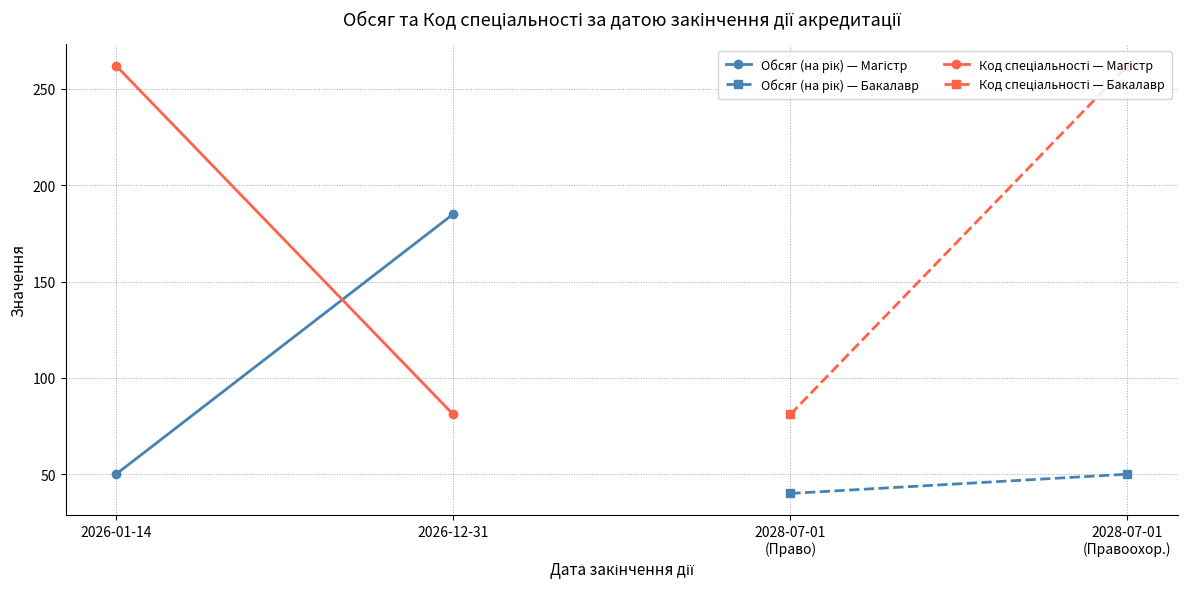

Count the number of data series in this chart.

4